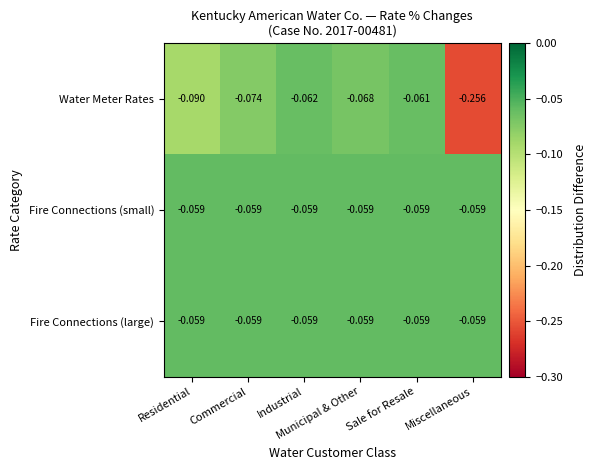

Which series has the widest spread of values?

Water Meter Rates